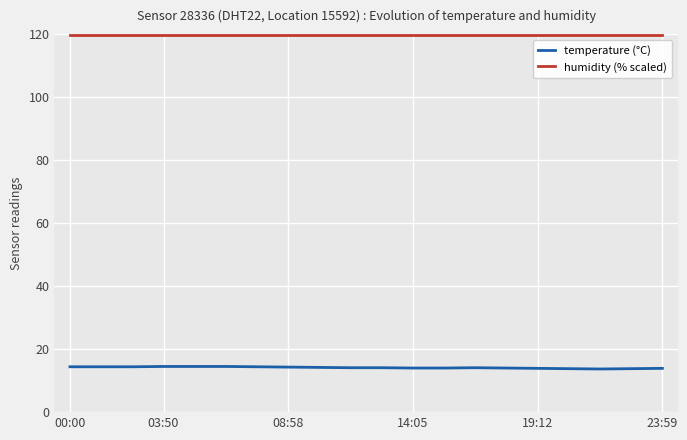

List the series in order of their overall mean, highest first.

humidity (% scaled), temperature (°C)